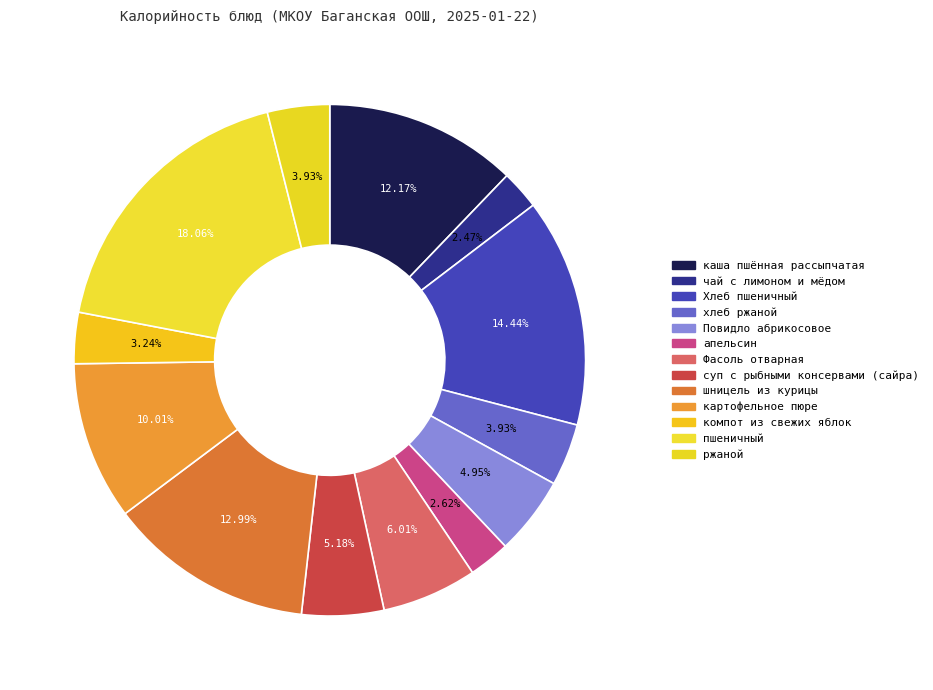

Which slice is the largest?

пшеничный